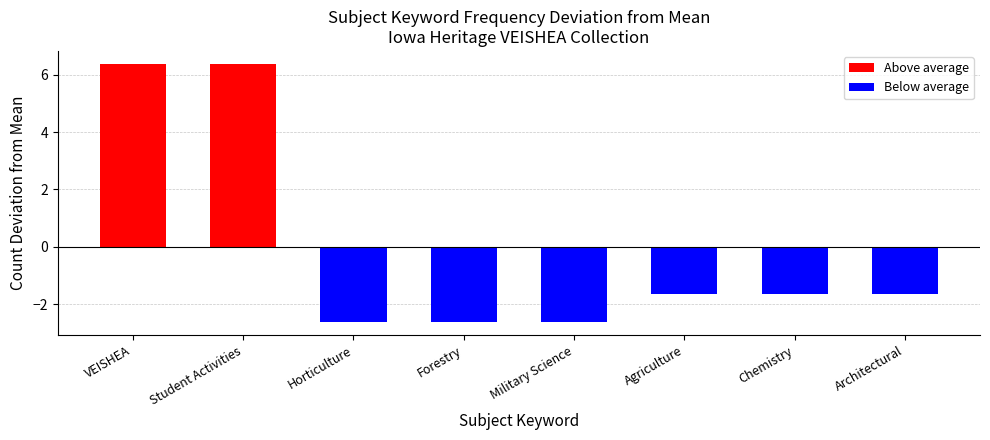

What is the change in value from VEISHEA to Horticulture?

-9.0